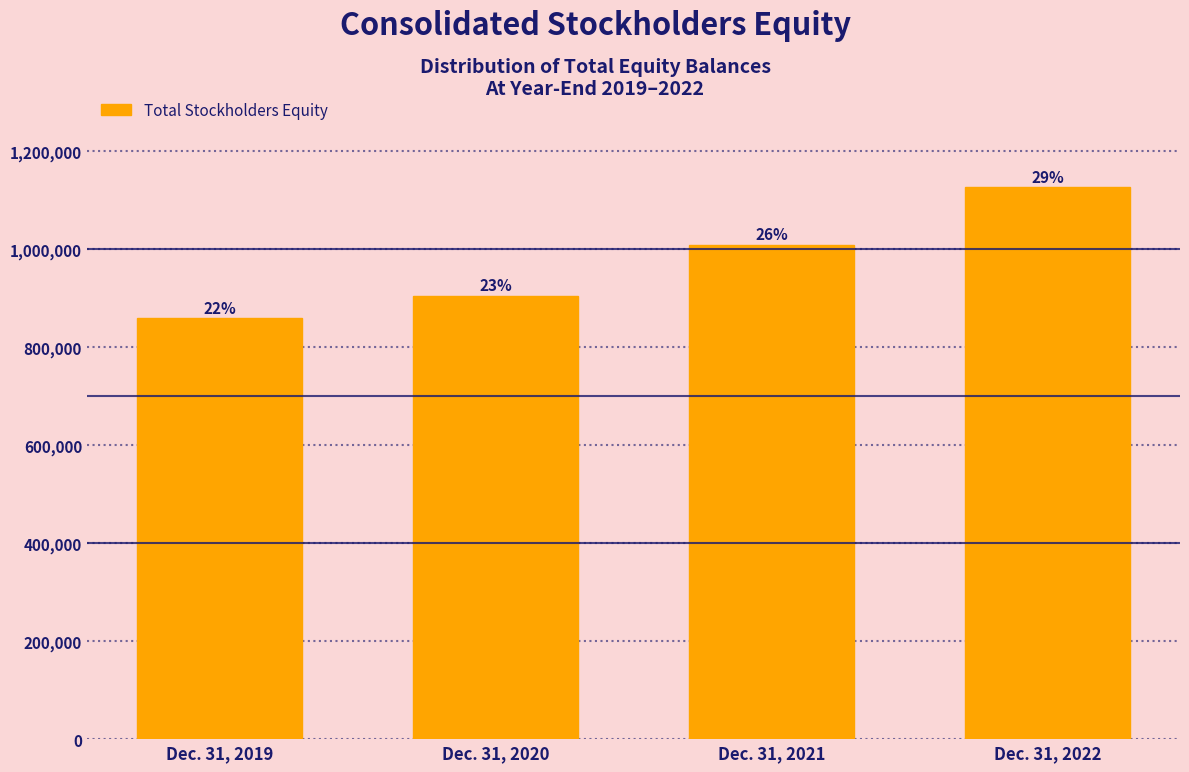

Does the chart contain any negative values?

No